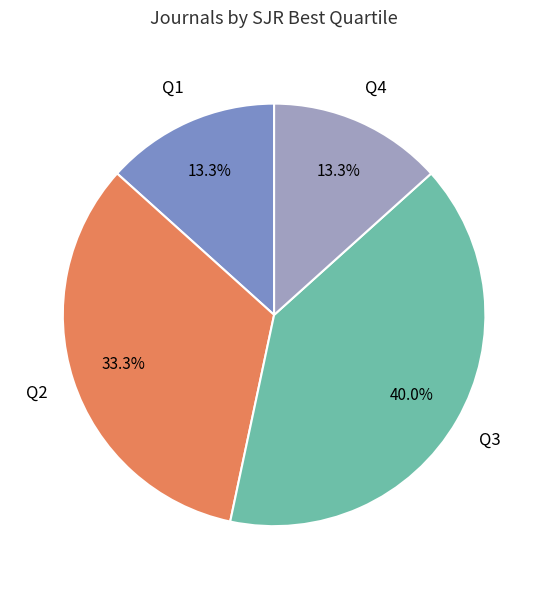

To the nearest percent, what portion does Q2 represent?

33%